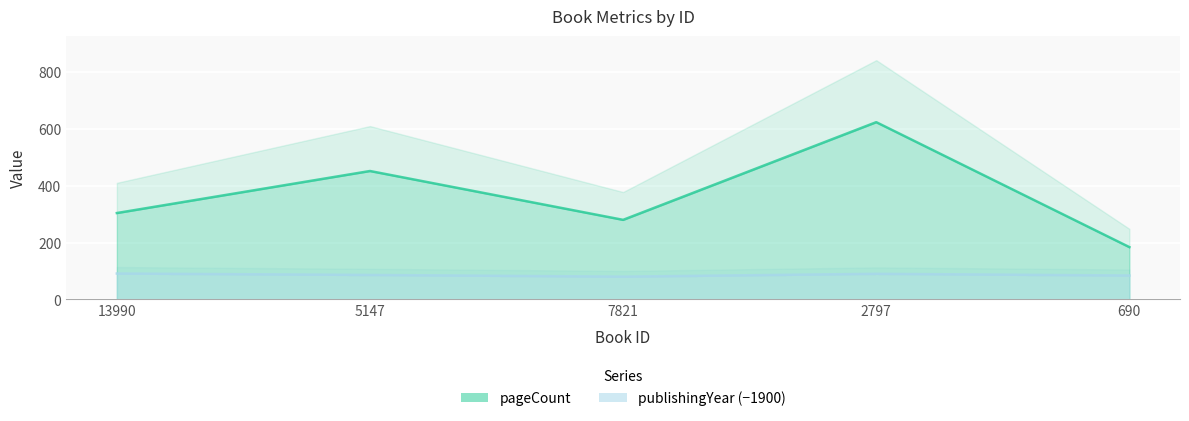

True or false: publishingYear has a value of 124 at 2797.

False